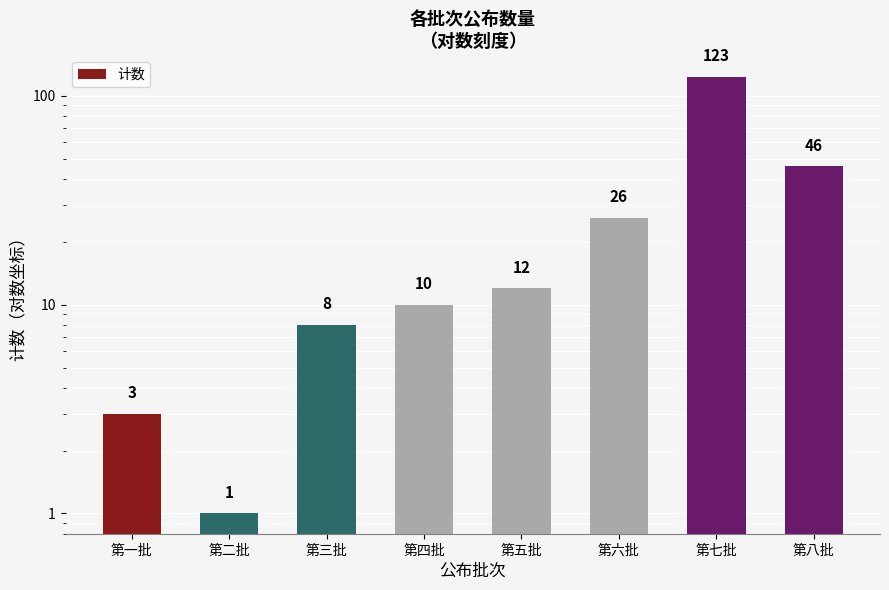

List the labels in order of value, smallest first.

第二批, 第一批, 第三批, 第四批, 第五批, 第六批, 第八批, 第七批